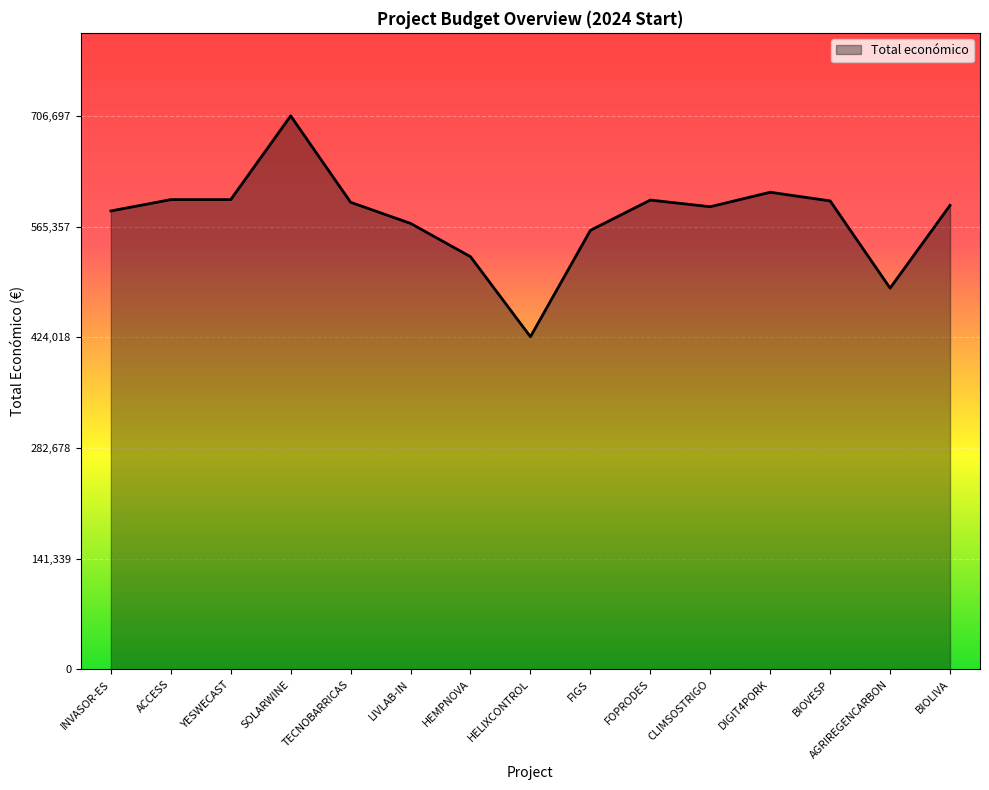

Approximately how many times larger is the value at BIOVESP compared to HELIXCONTROL?

1.4